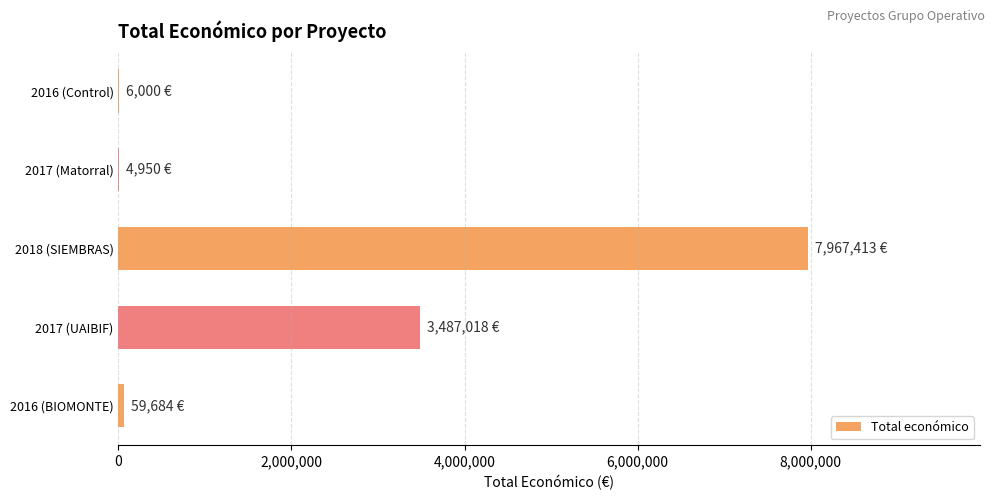

What is the sum of all values?

11525065